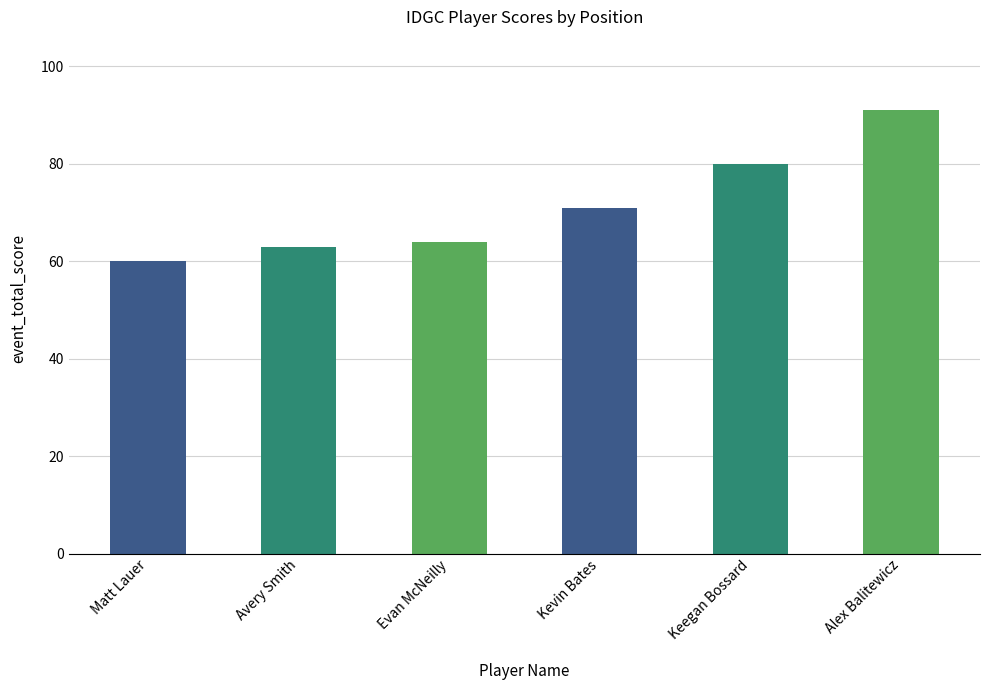

What is the change in value from Evan McNeilly to Kevin Bates?

+7